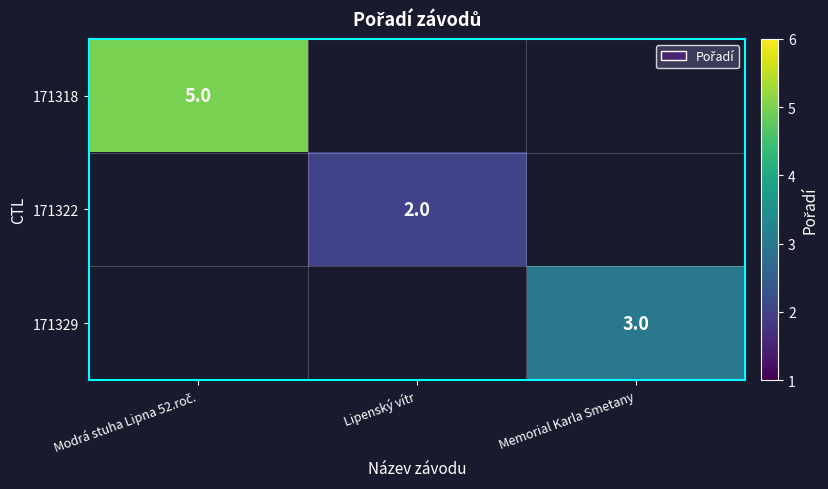

The value of 171329 at Memorial Karla Smetany is 1. True or false?

False